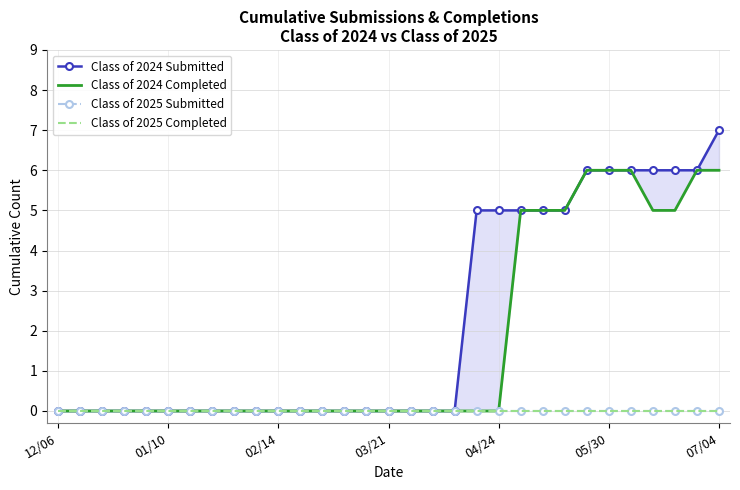

Is this an area chart (filled region under the line)?

No